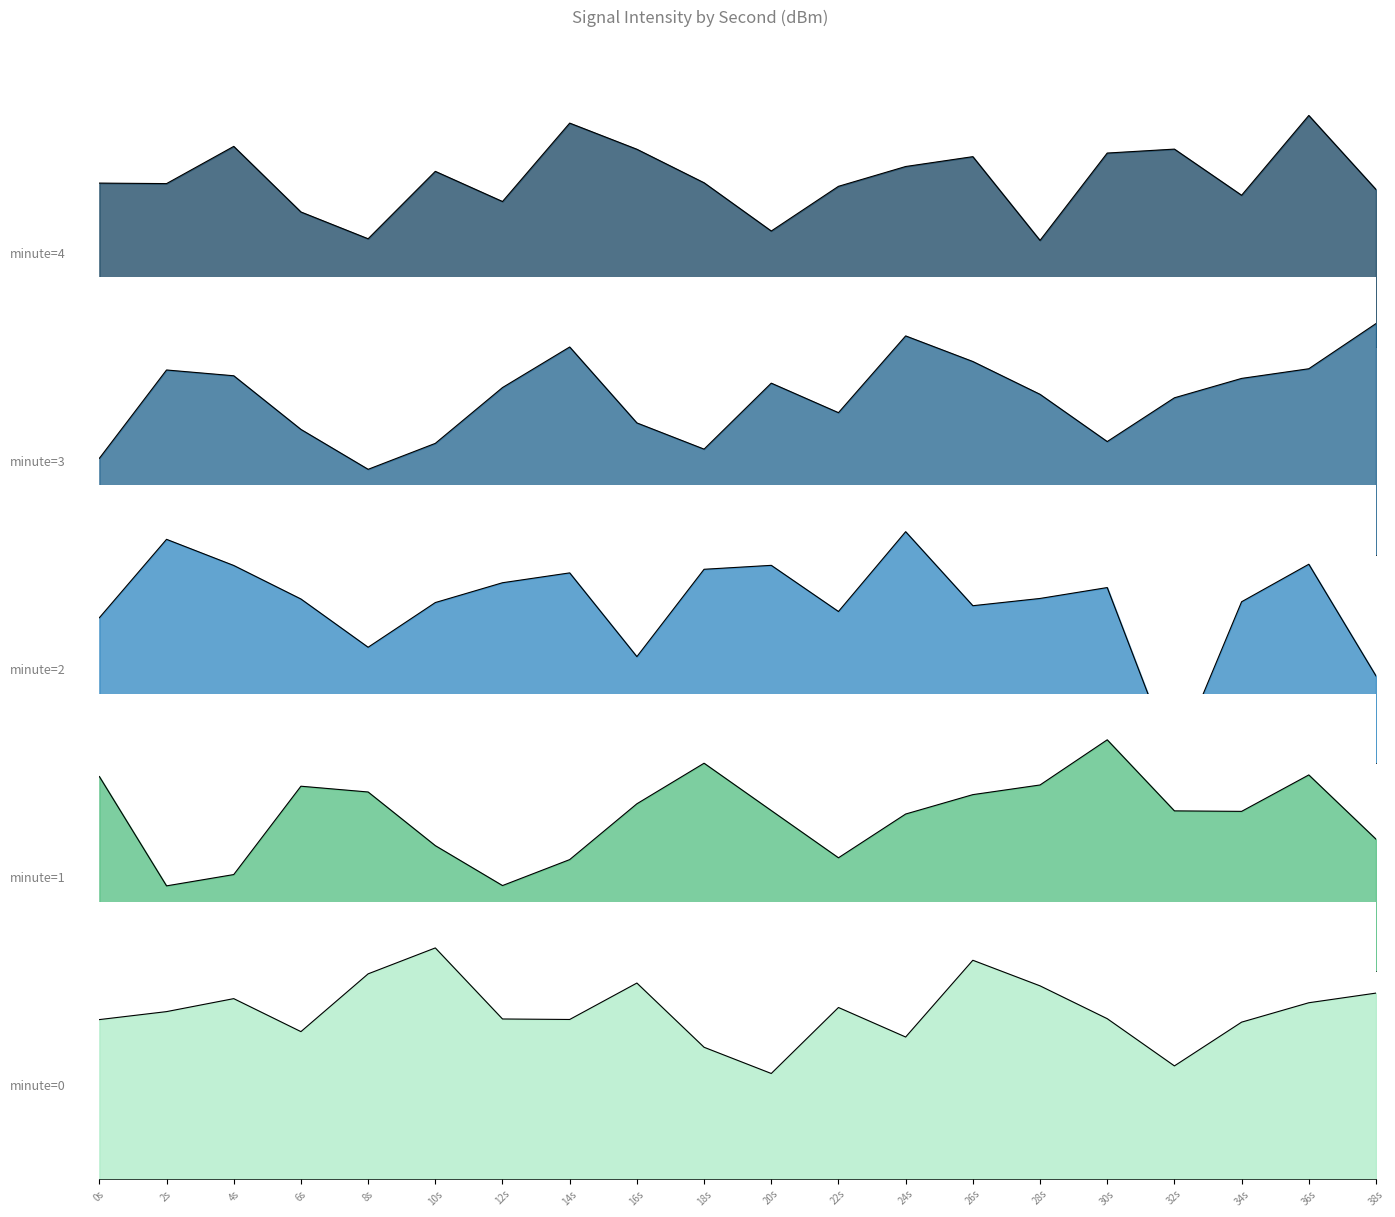

How many values in the minute=0 series exceed 23?

10